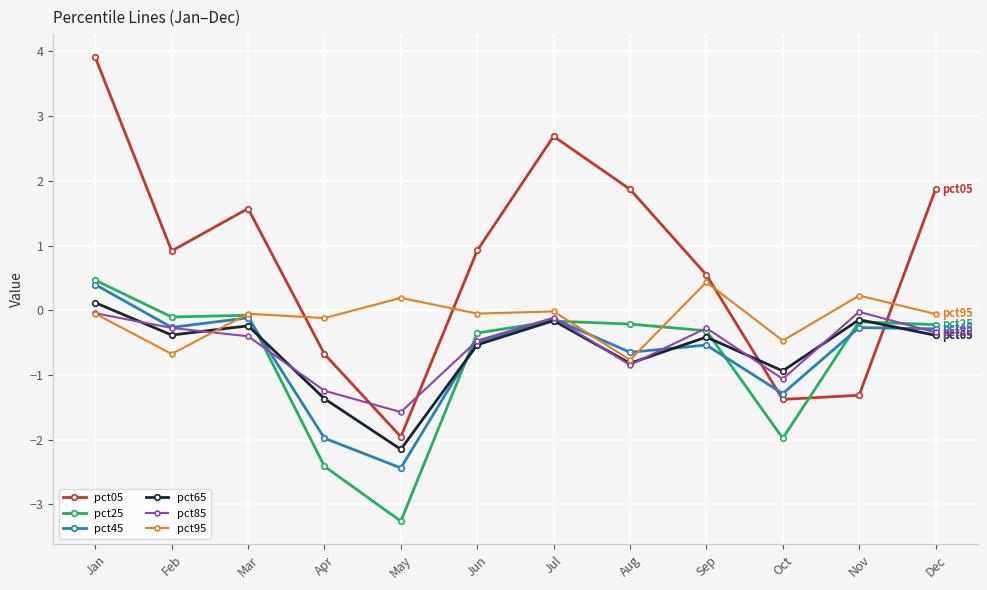

True or false: pct85 has more than 1 interior local peaks.

True